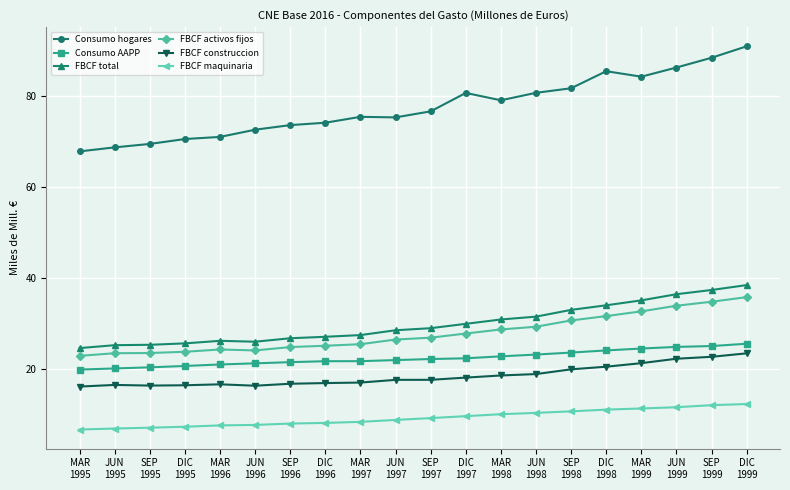

What is the label of the 1st point from the left?

MAR
1995